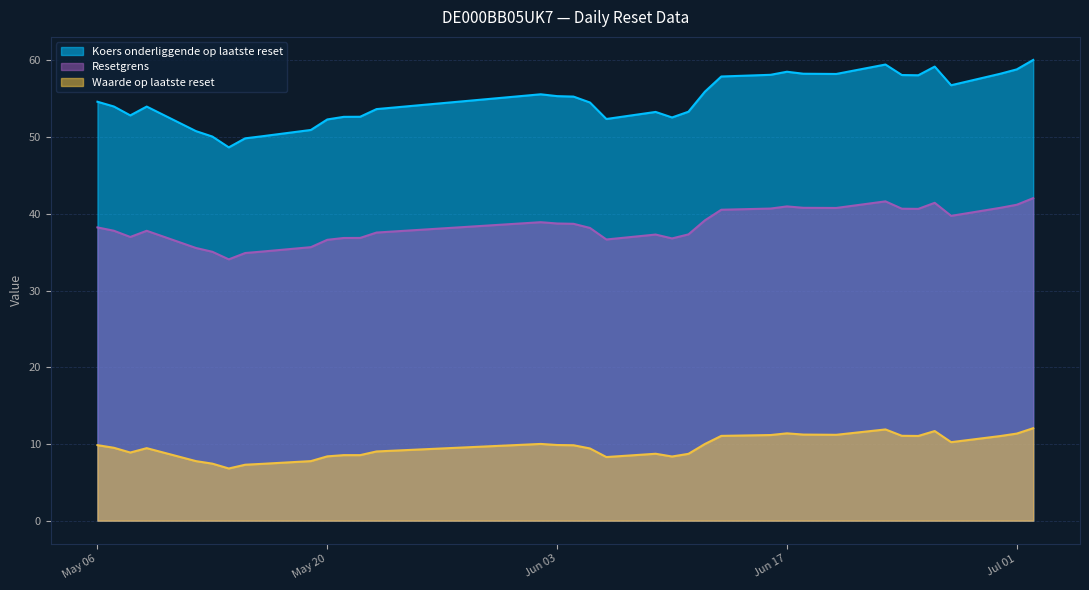

What is the average value of the Resetgrens series?

38.4